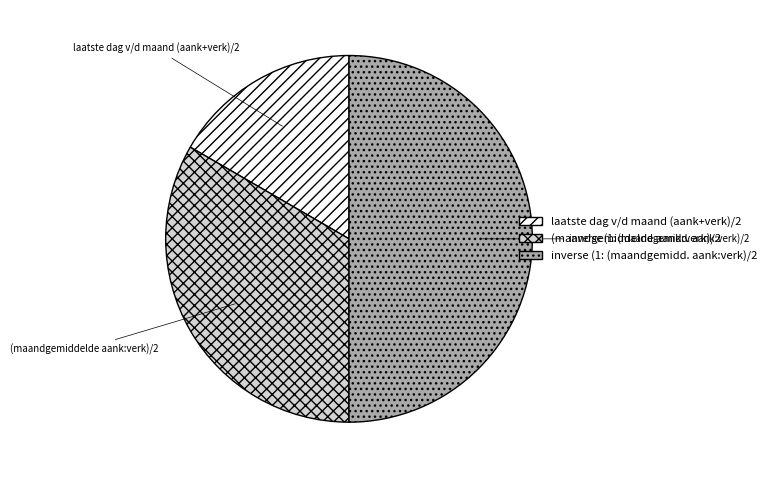

What is the ratio of the value at inverse (1: (maandgemidd. aank:verk)/2 to the value at laatste dag v/d maand (aank+verk)/2?

3.0